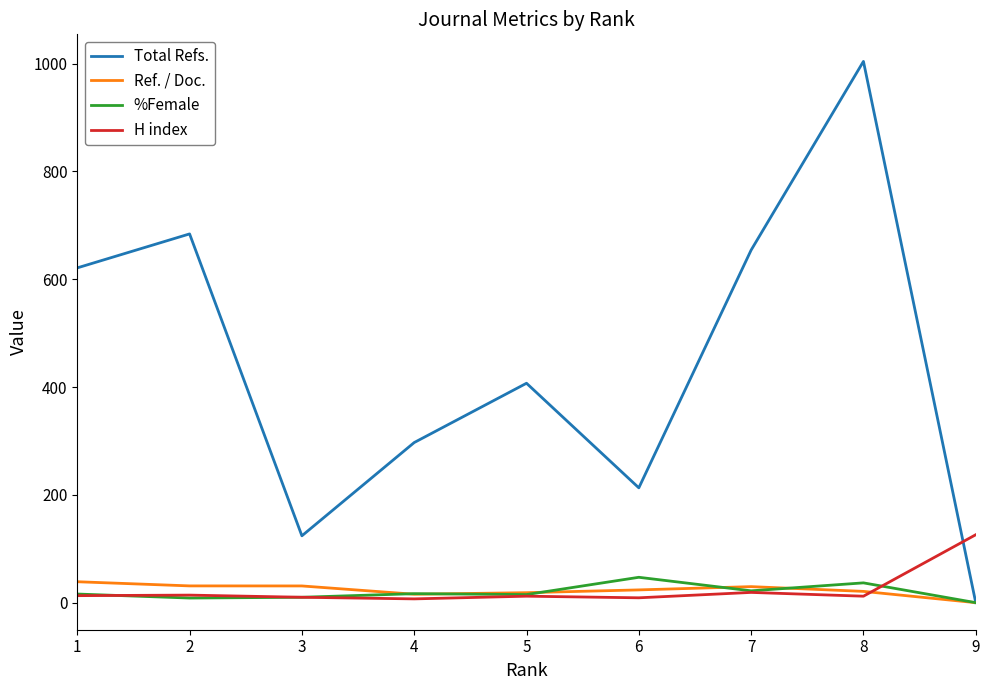

What is the total value across all series at 9?

126.0